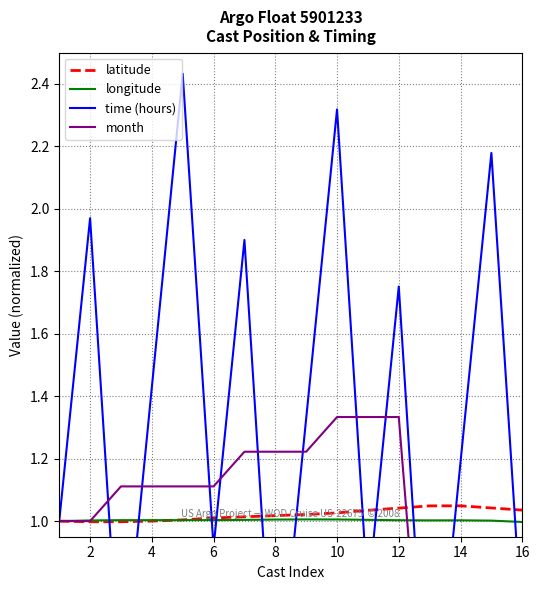

What is the value of the latitude point at the 6th from the left?

1.0